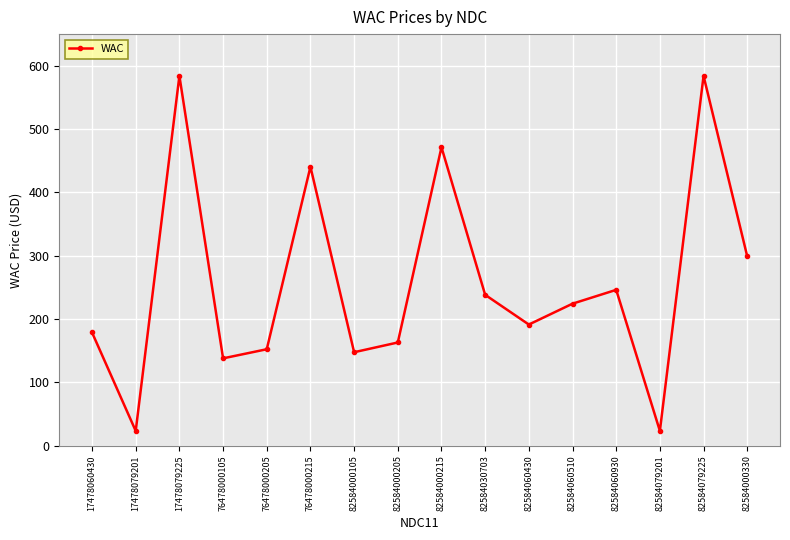

Approximately how many times larger is the value at 76478000205 compared to 82584030703?

0.6